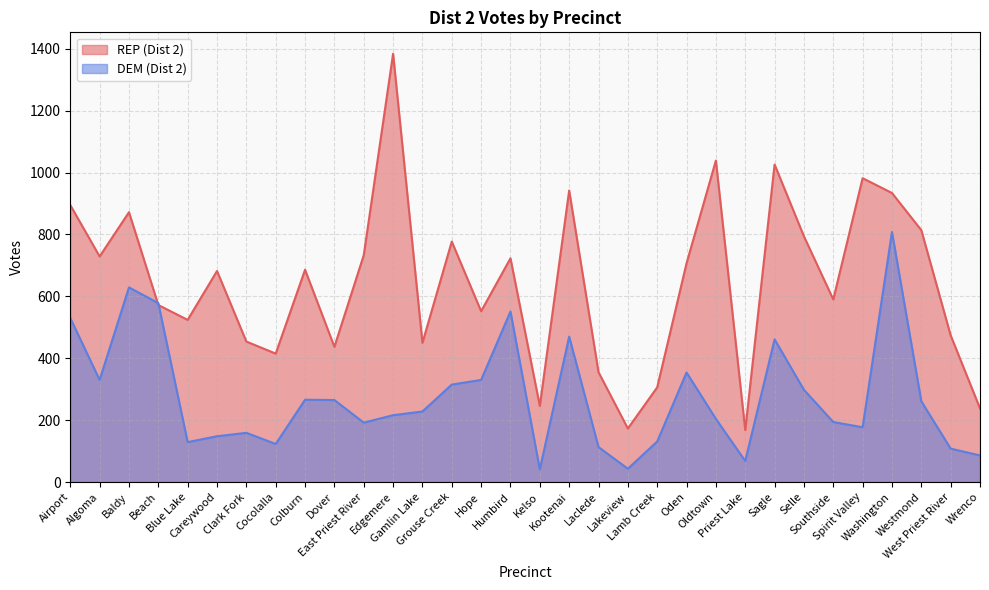

Reading left to right, transcribe all the data shown in this chart.

REP (Dist 2): Airport=895	Algoma=729	Baldy=872	Beach=572	Blue Lake=524	Careywood=682	Clark Fork=454	Cocolalla=415	Colburn=686	Dover=437	East Priest River=733	Edgemere=1384	Gamlin Lake=450	Grouse Creek=777	Hope=552	Humbird=723	Kelso=246	Kootenai=942	Laclede=355	Lakeview=173	Lamb Creek=306	Oden=707	Oldtown=1039	Priest Lake=168	Sagle=1026	Selle=794	Southside=590	Spirit Valley=982	Washington=934	Westmond=814	West Priest River=474	Wrenco=238
DEM (Dist 2): Airport=530	Algoma=330	Baldy=629	Beach=578	Blue Lake=129	Careywood=148	Clark Fork=159	Cocolalla=123	Colburn=266	Dover=265	East Priest River=192	Edgemere=216	Gamlin Lake=228	Grouse Creek=315	Hope=330	Humbird=551	Kelso=41	Kootenai=470	Laclede=113	Lakeview=43	Lamb Creek=131	Oden=354	Oldtown=204	Priest Lake=68	Sagle=461	Selle=298	Southside=194	Spirit Valley=177	Washington=808	Westmond=261	West Priest River=108	Wrenco=86